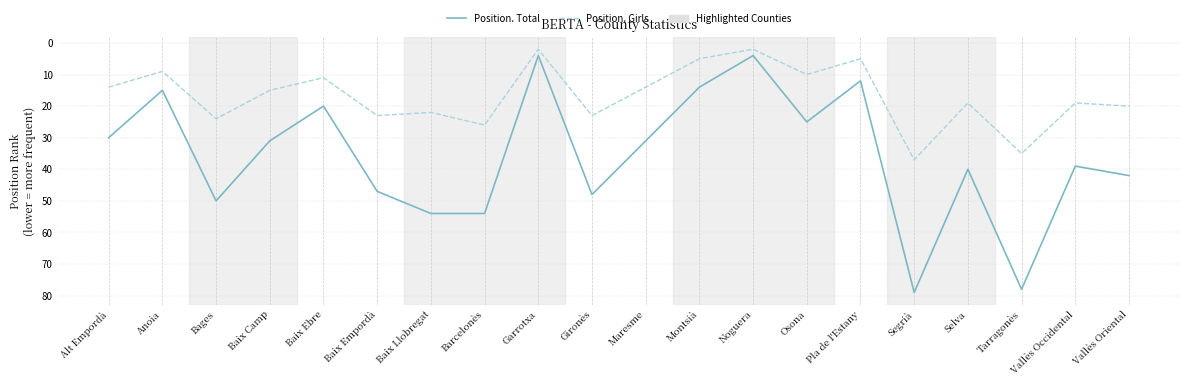

Read the Position. Total value at Tarragonès.

78